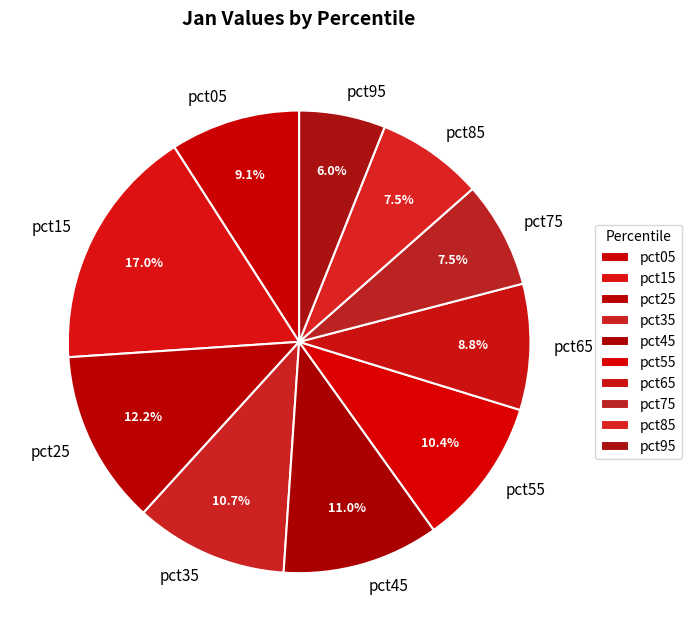

Does any single category account for the majority?

No